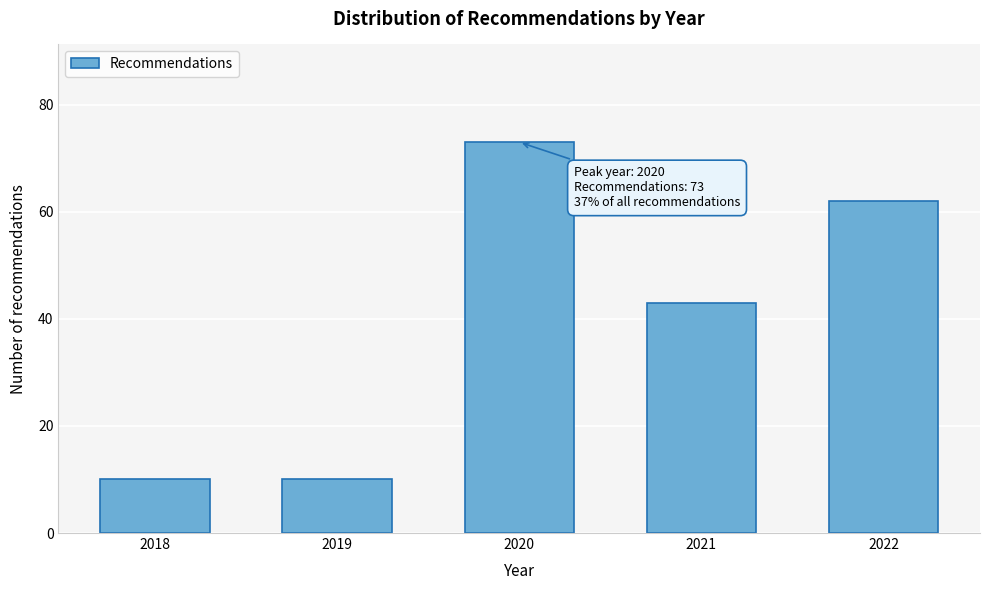

Reading left to right, list all the values displayed in this chart.

2018=10	2019=10	2020=73	2021=43	2022=62